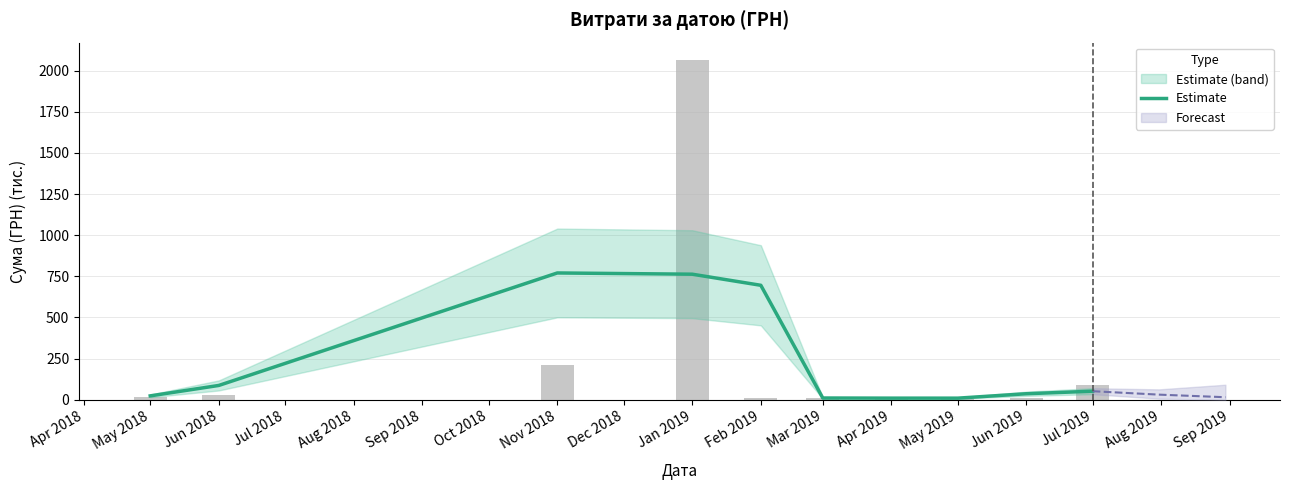

What is the difference between the maximum and minimum values?

760.5